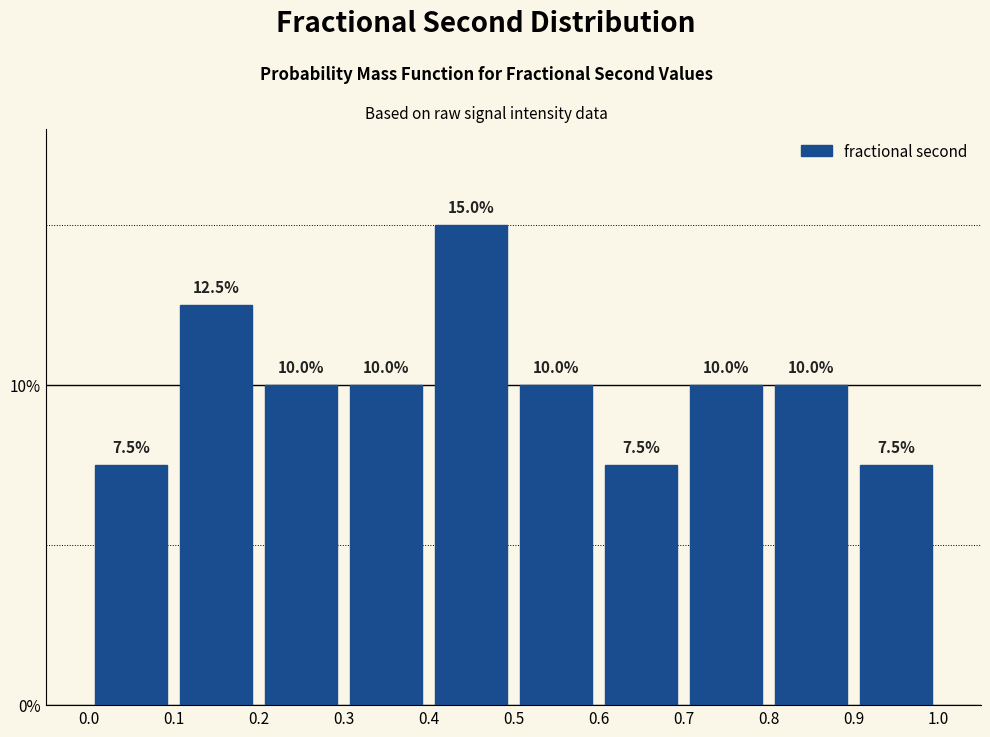

How tall is the bar that spans 0.8 to 0.9 on the x-axis?

10.0